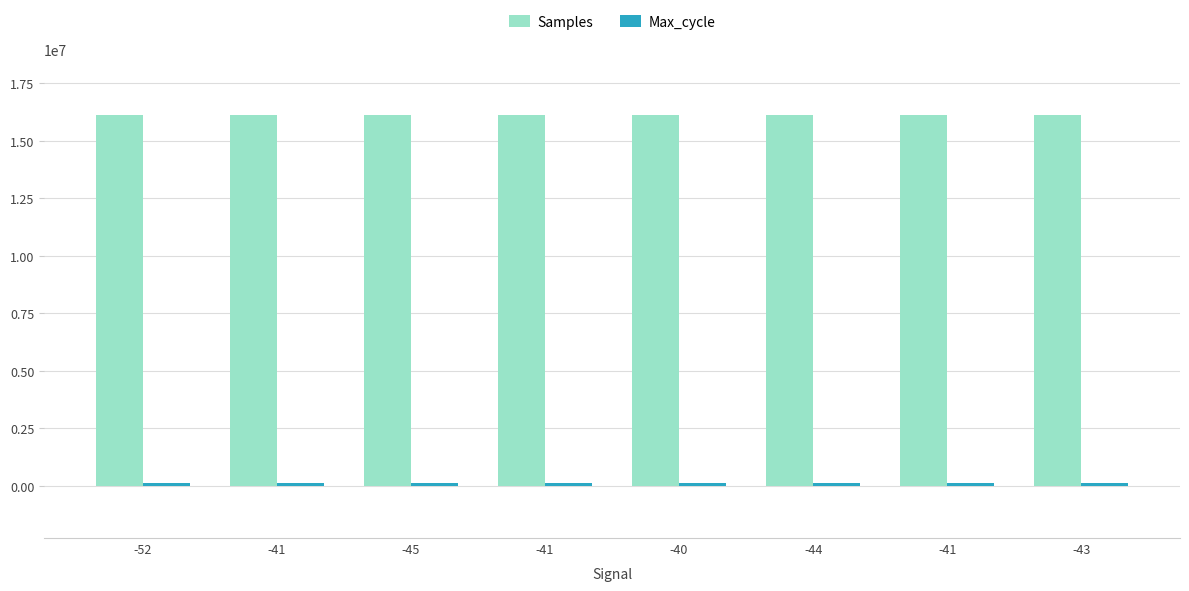

How many bars are there in each group?

2